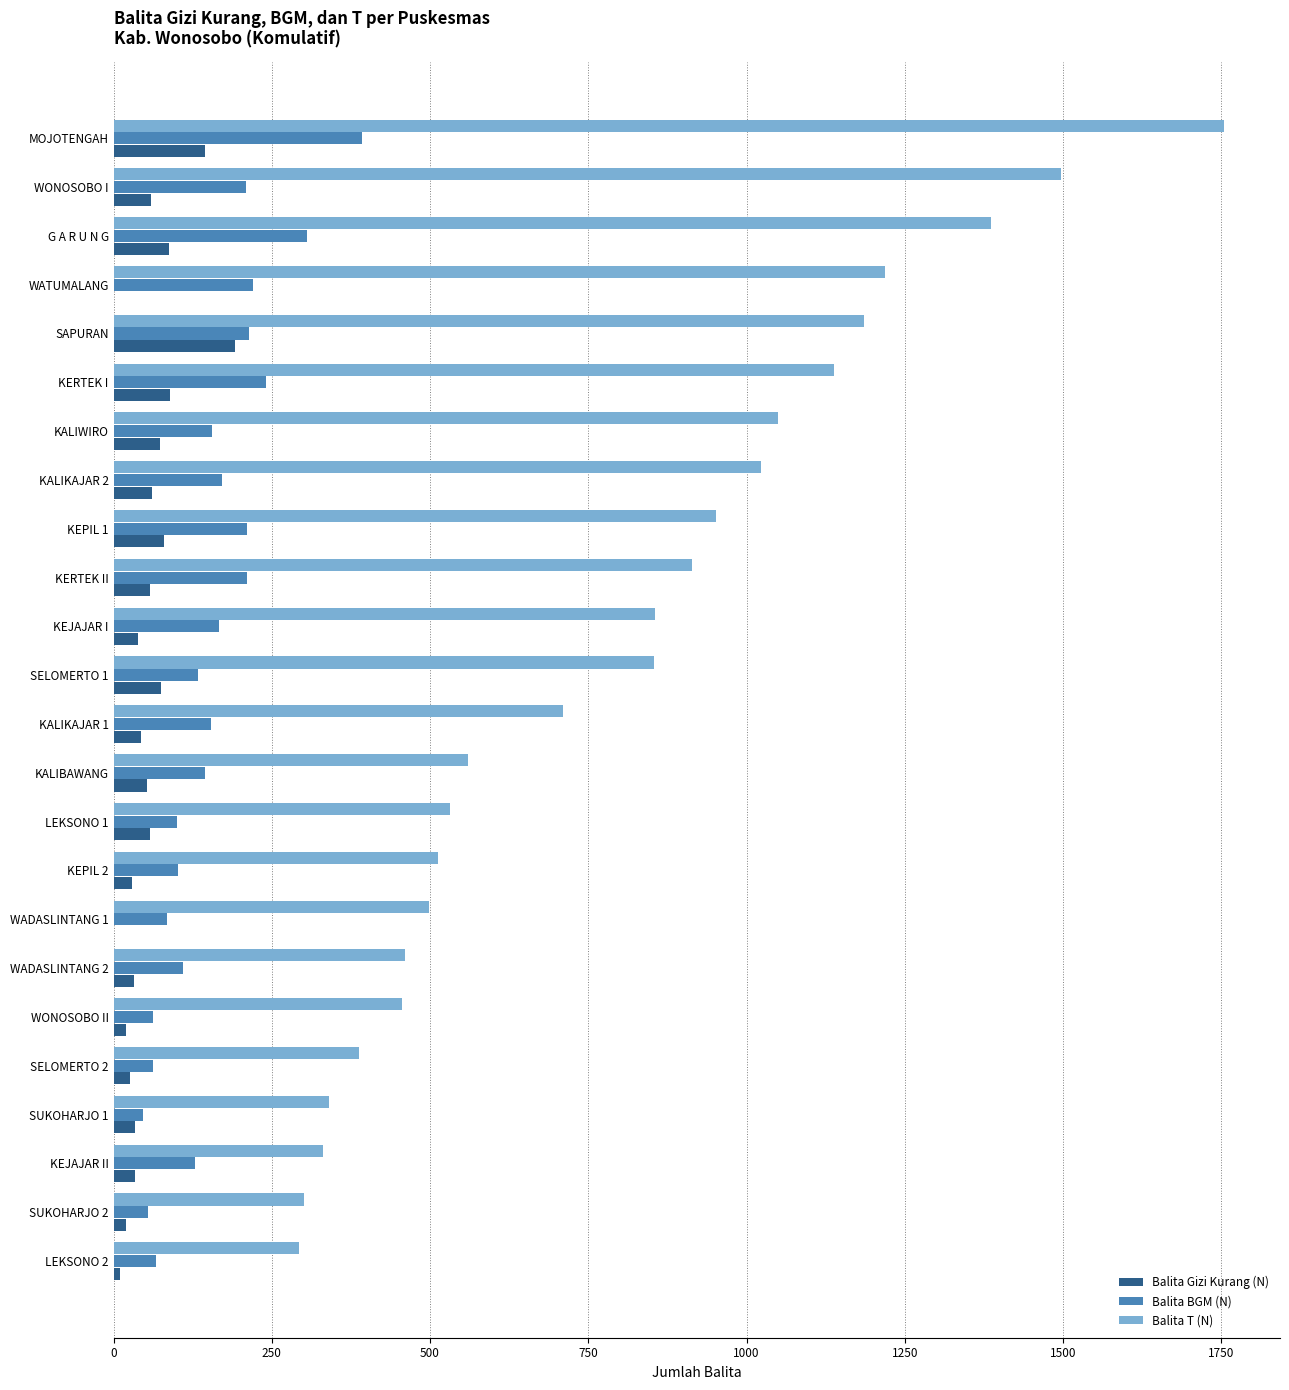

The Balita T (N) series shows 1185 at SAPURAN. True or false?

True